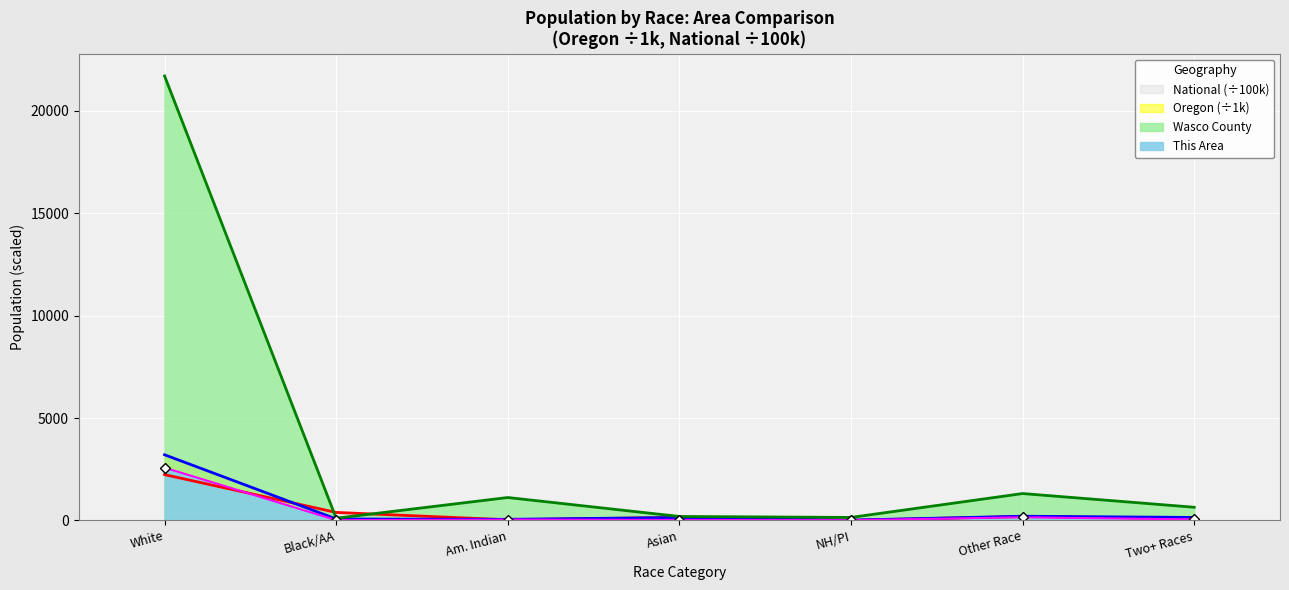

The value of Oregon at Am. Indian is 22.4. True or false?

False